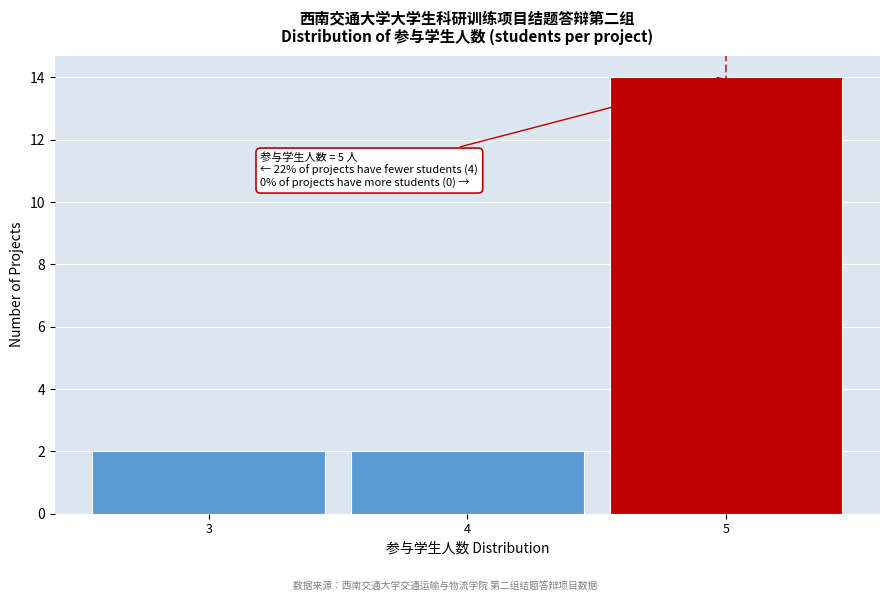

Over which range of the x-axis is the bar tallest?

4.5 to 5.5